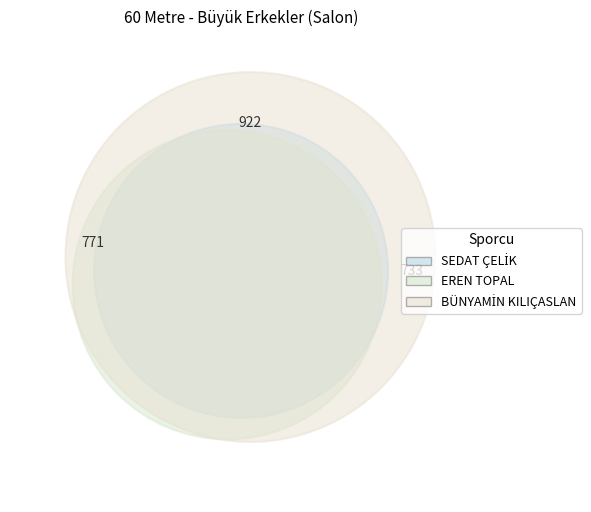

Which slice is the smallest?

SEDAT ÇELİK